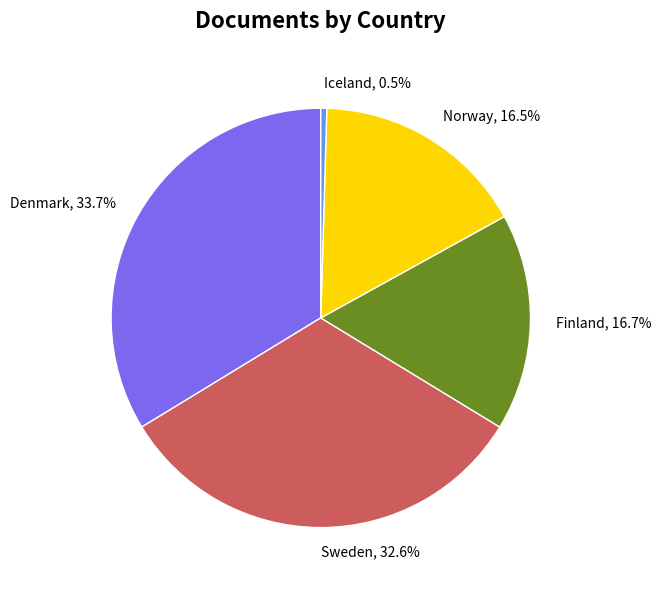

To the nearest percent, what percentage of the pie is Finland?

17%